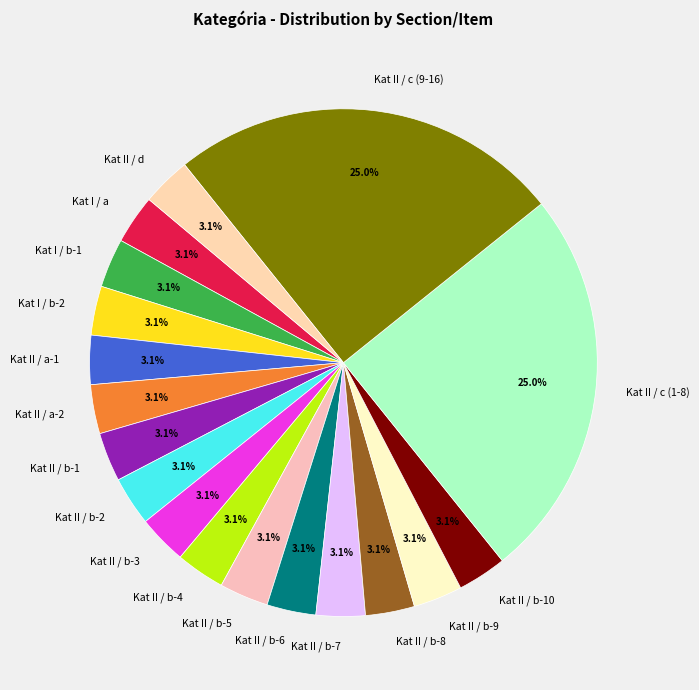

Combined, do Kat II / b-2 and Kat II / b-5 account for over 50%?

No